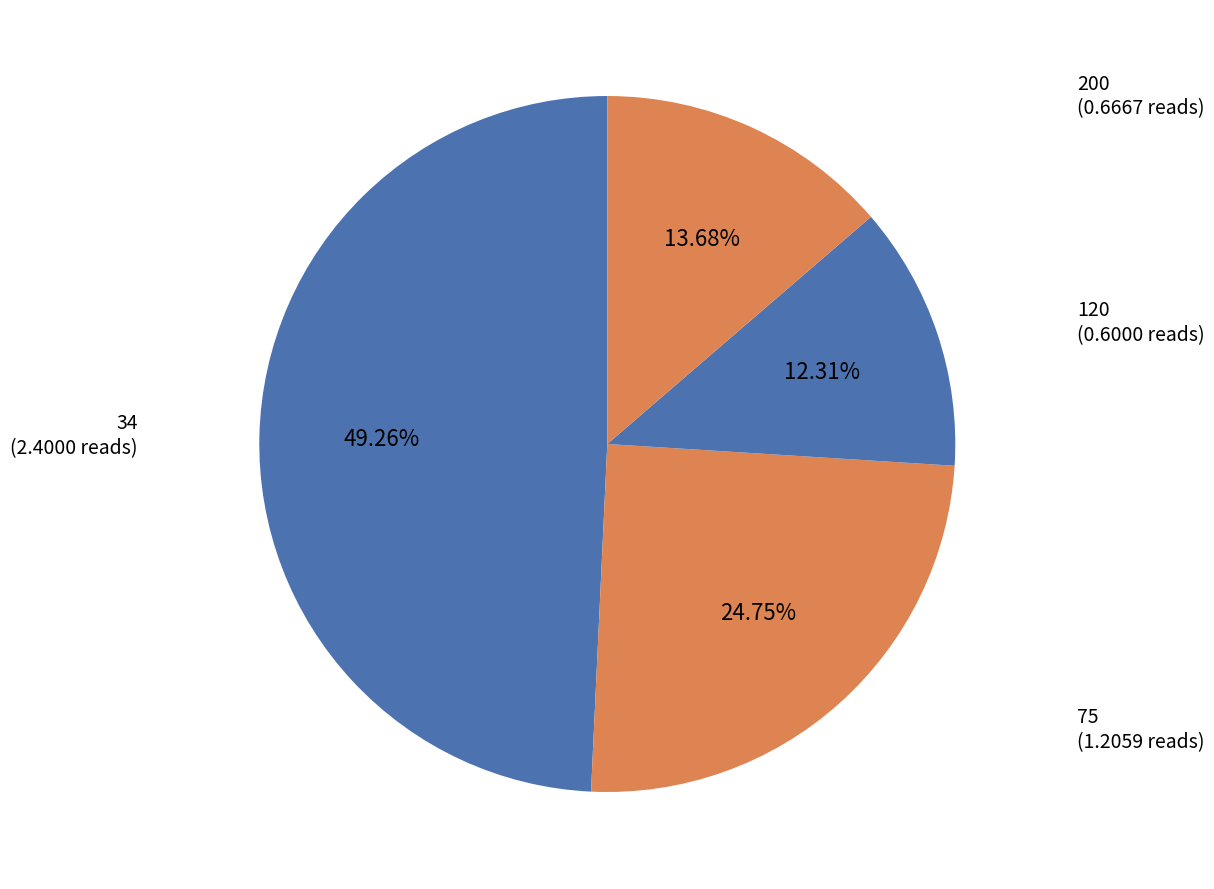

The 75 slice represents 25% of the pie. True or false?

True